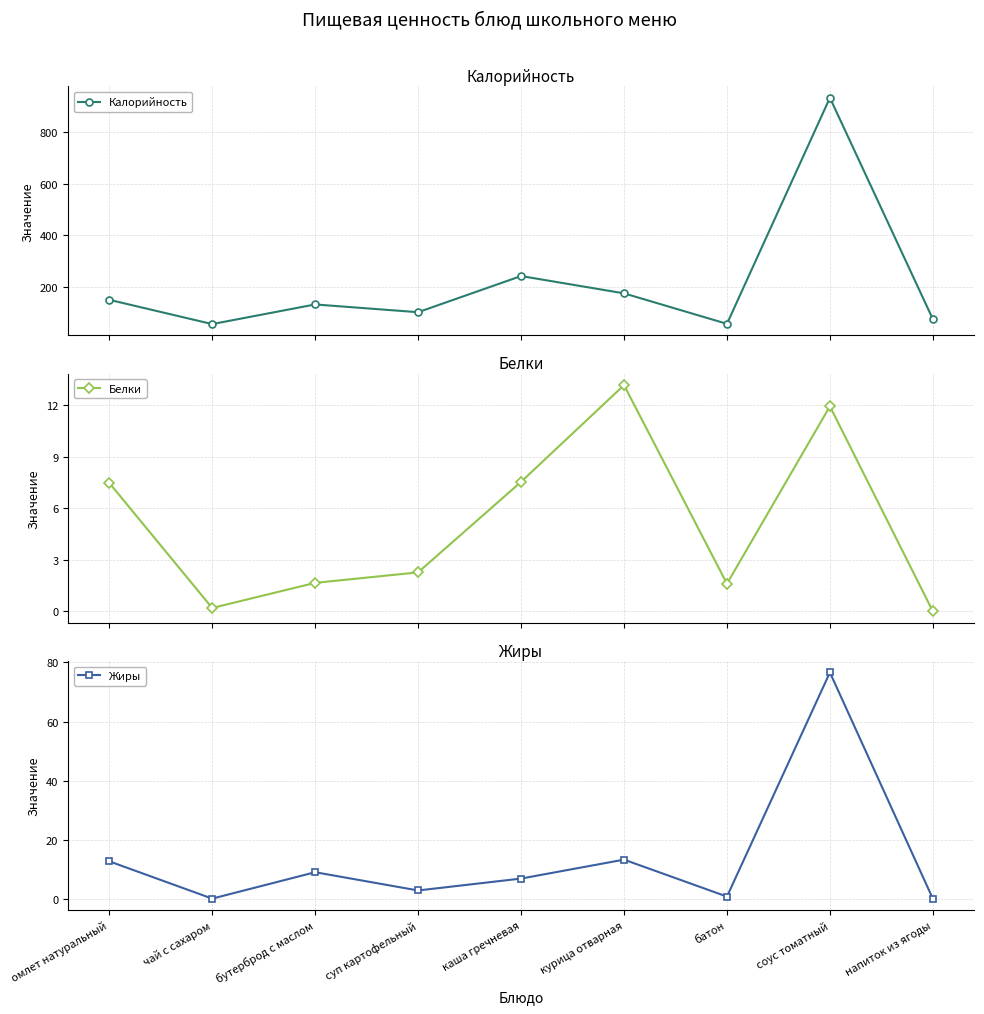

True or false: Калорийность and Жиры intersect in this chart.

False